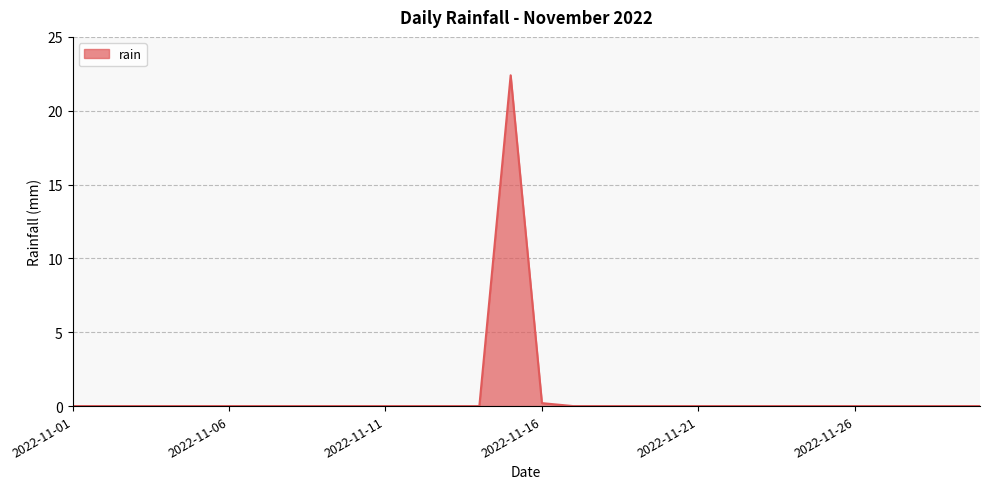

What is the greatest value displayed?

22.4